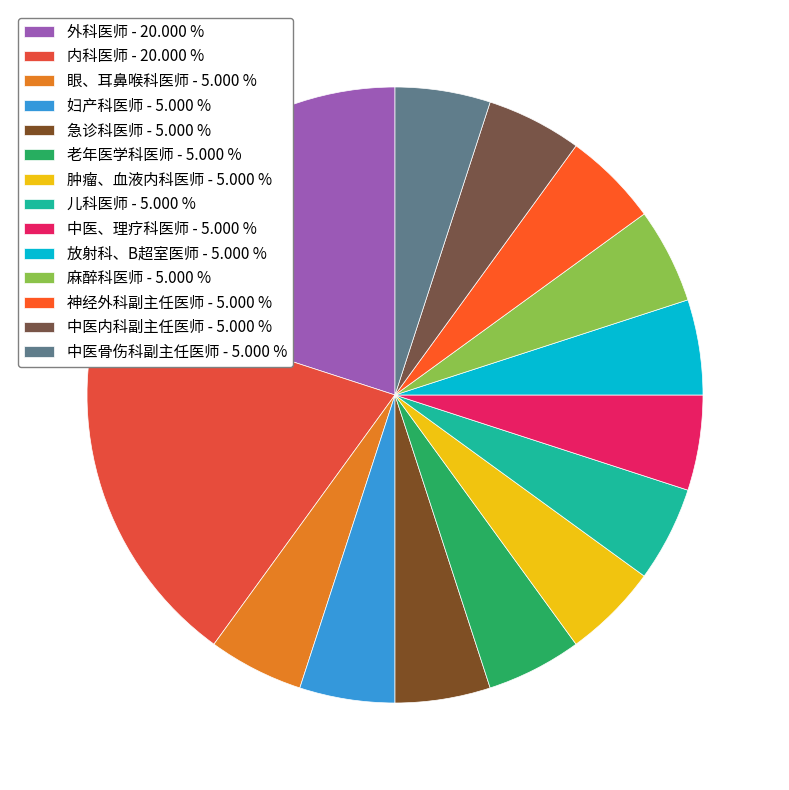

The 妇产科医师 slice represents 5% of the pie. True or false?

True